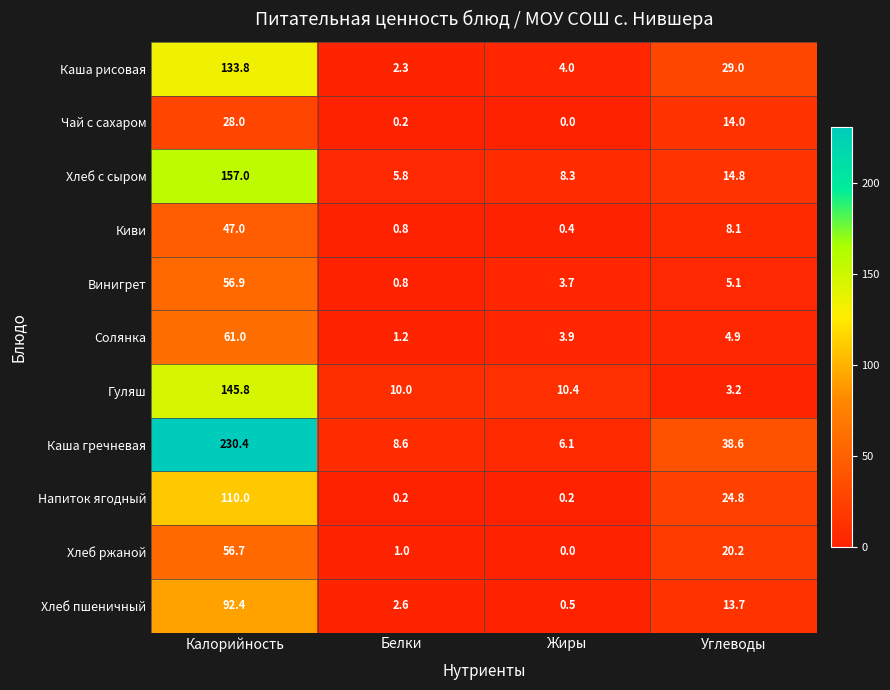

What is the maximum value shown in the chart?

230.4